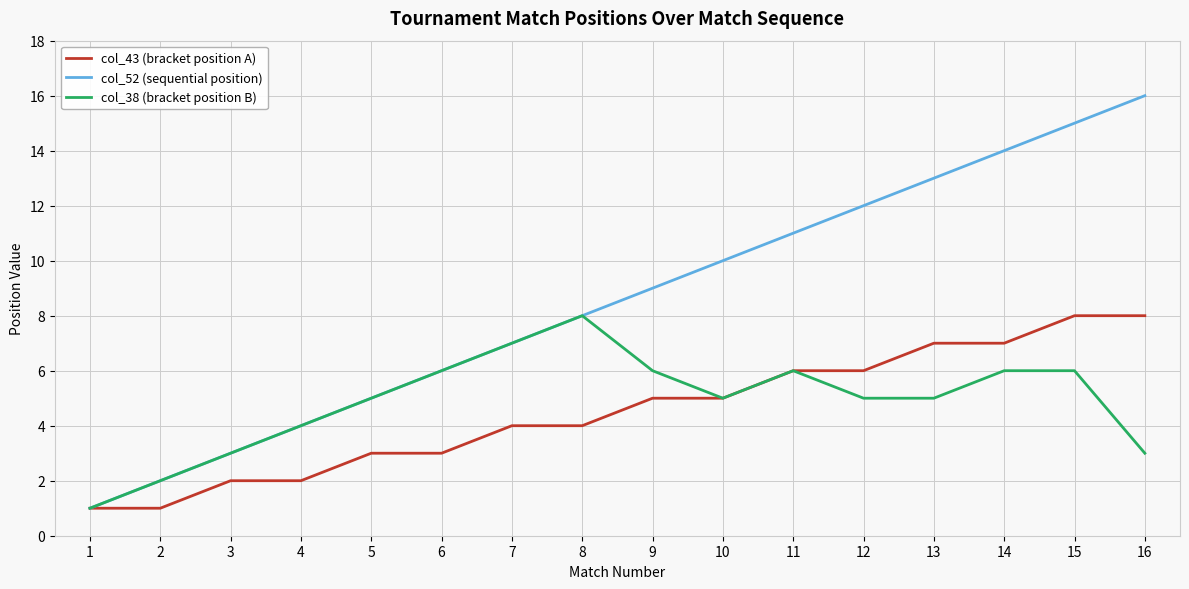

True or false: col_52 (sequential position) has more than 2 interior local peaks.

False